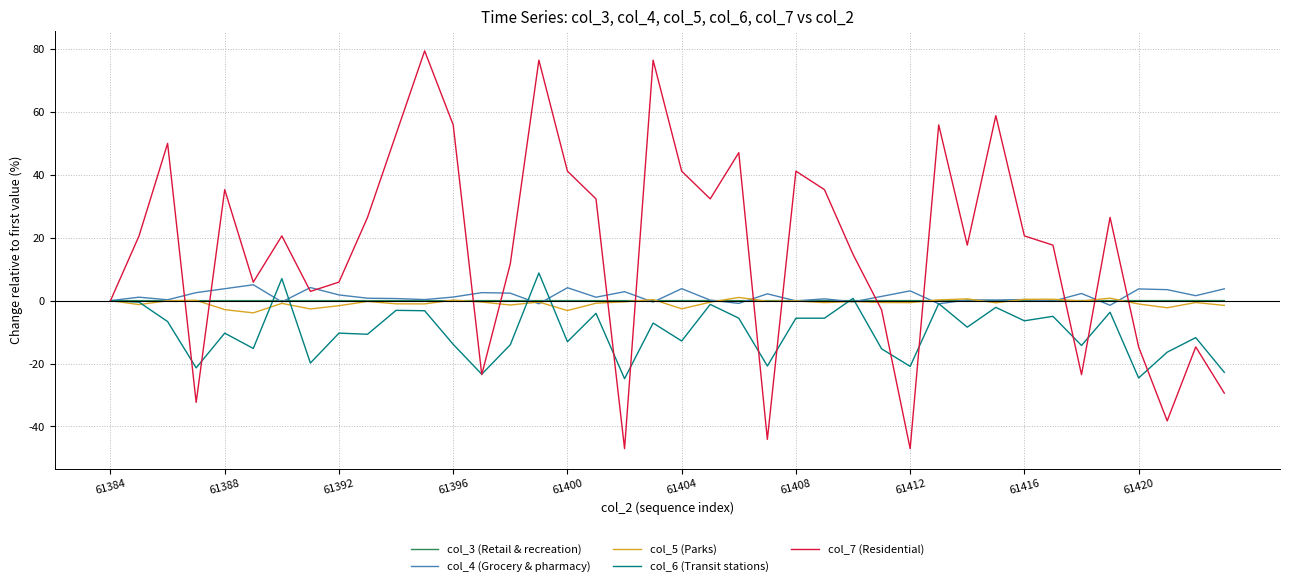

Which series has the largest range (max minus min)?

col_7 (Residential)